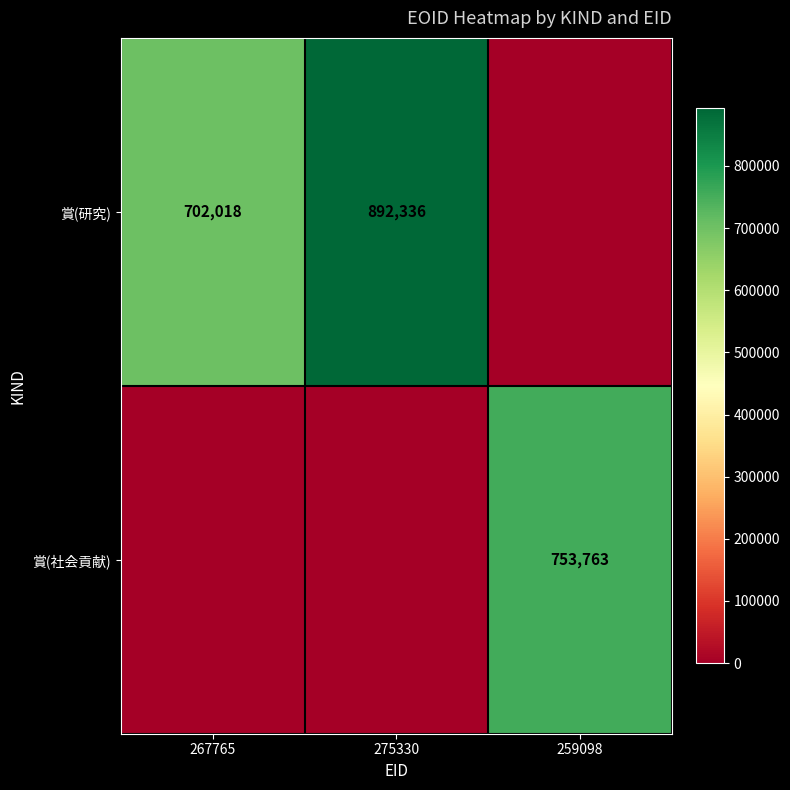

How many data points does each series have?

3